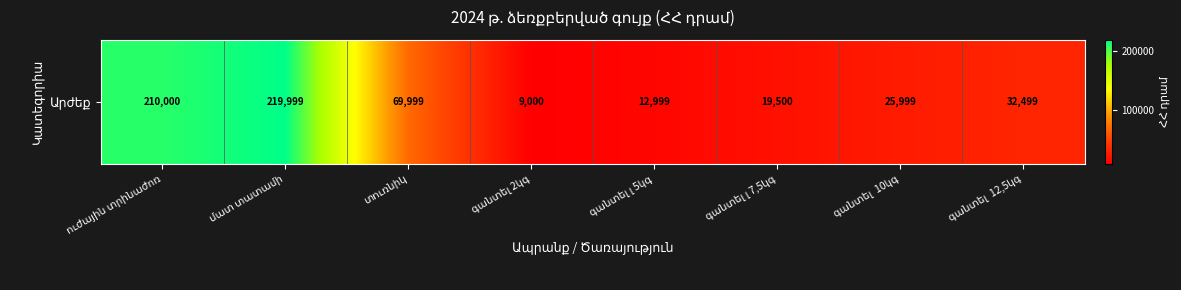

Which category has the highest value across all series?

մատ տատամի